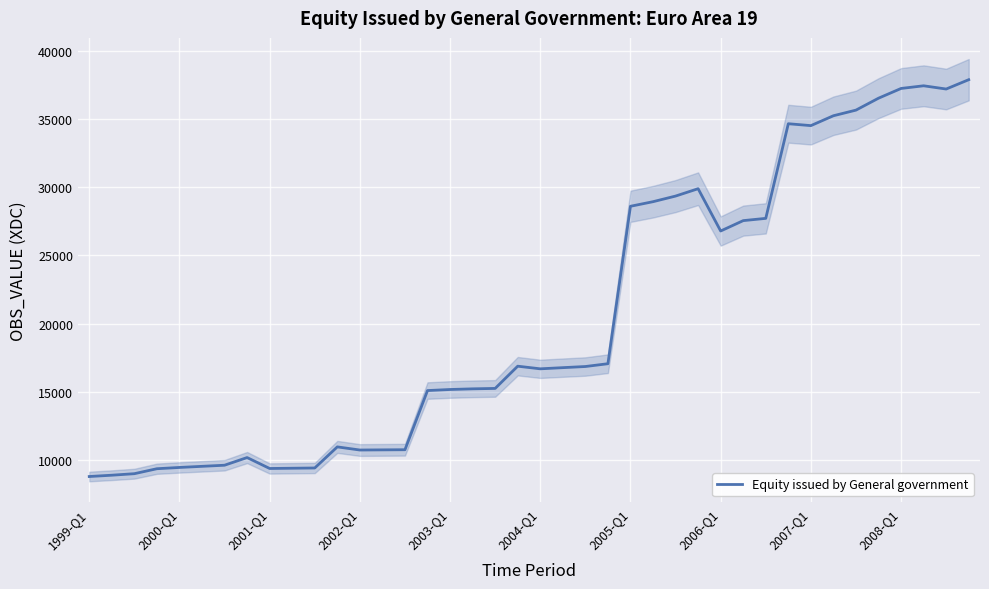

Where does the data first go above 16786?

19